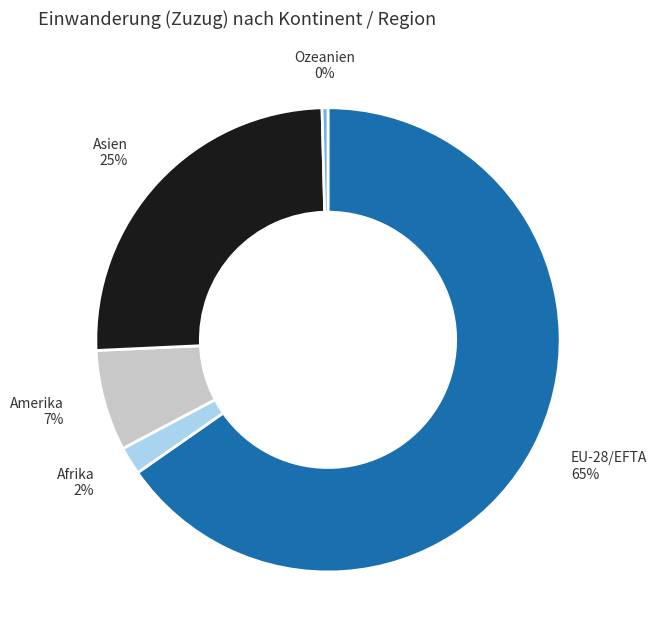

Is there any slice that represents more than half of the pie?

Yes